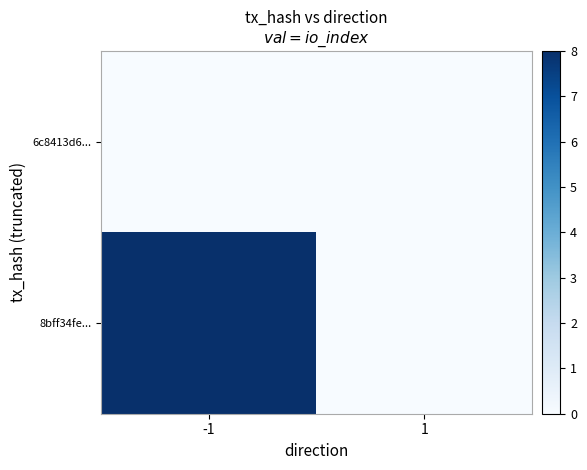

Which series has the largest range (max minus min)?

8bff34fe...